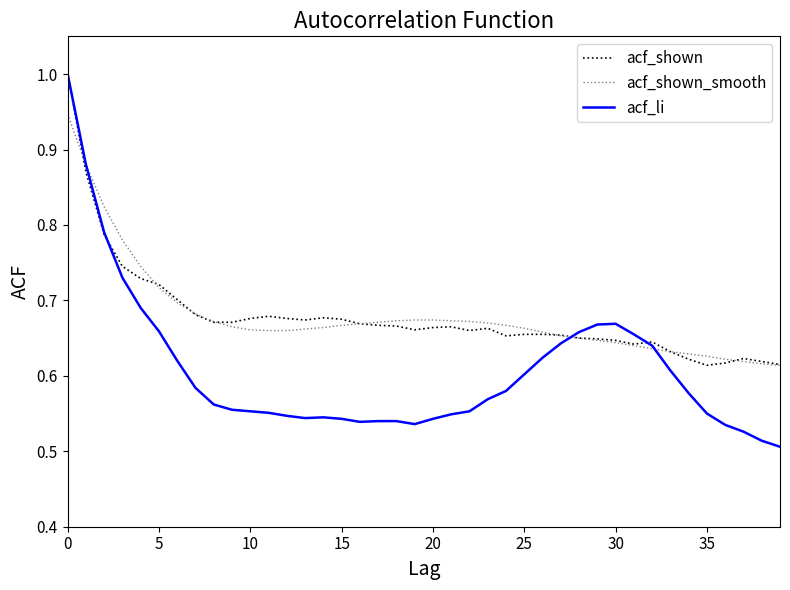

Which series has the largest range (max minus min)?

acf_li